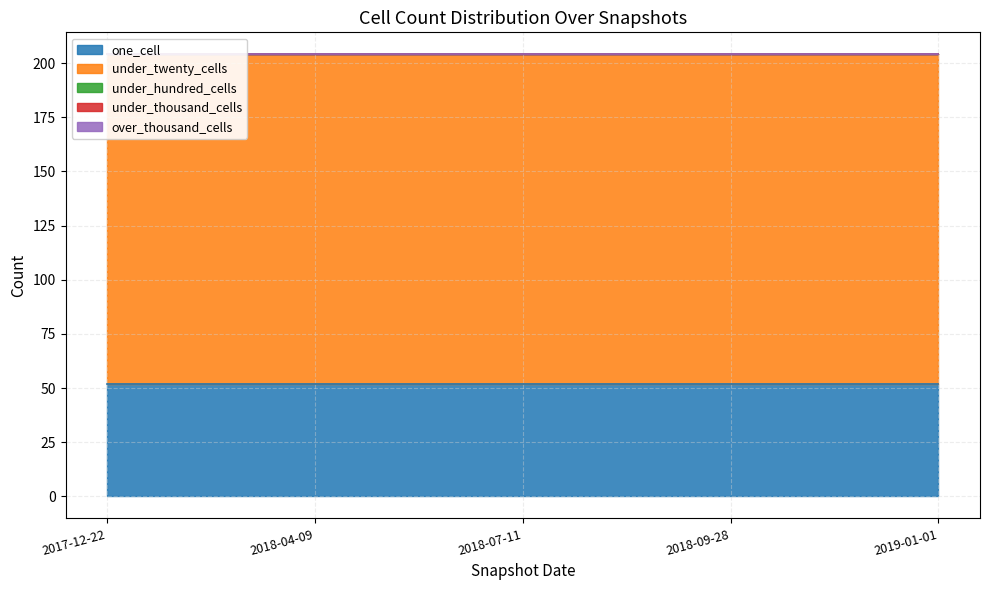

What is the label of the 1st point from the left?

2017-12-22